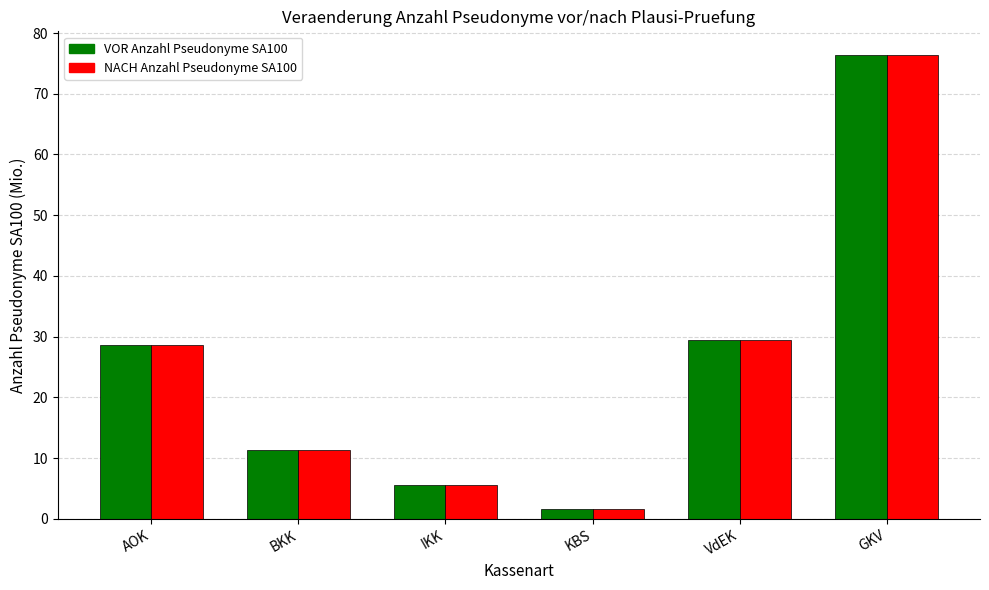

What position from the left is BKK?

2